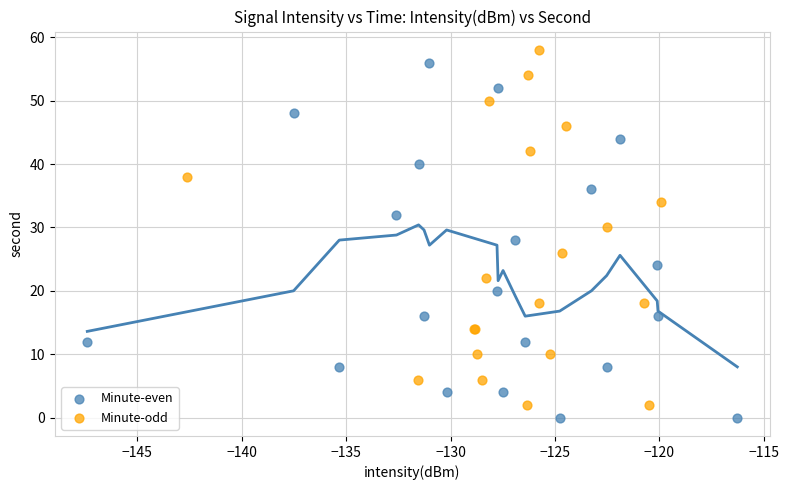

What are all the series names shown in the legend?

Minute-even, Minute-odd